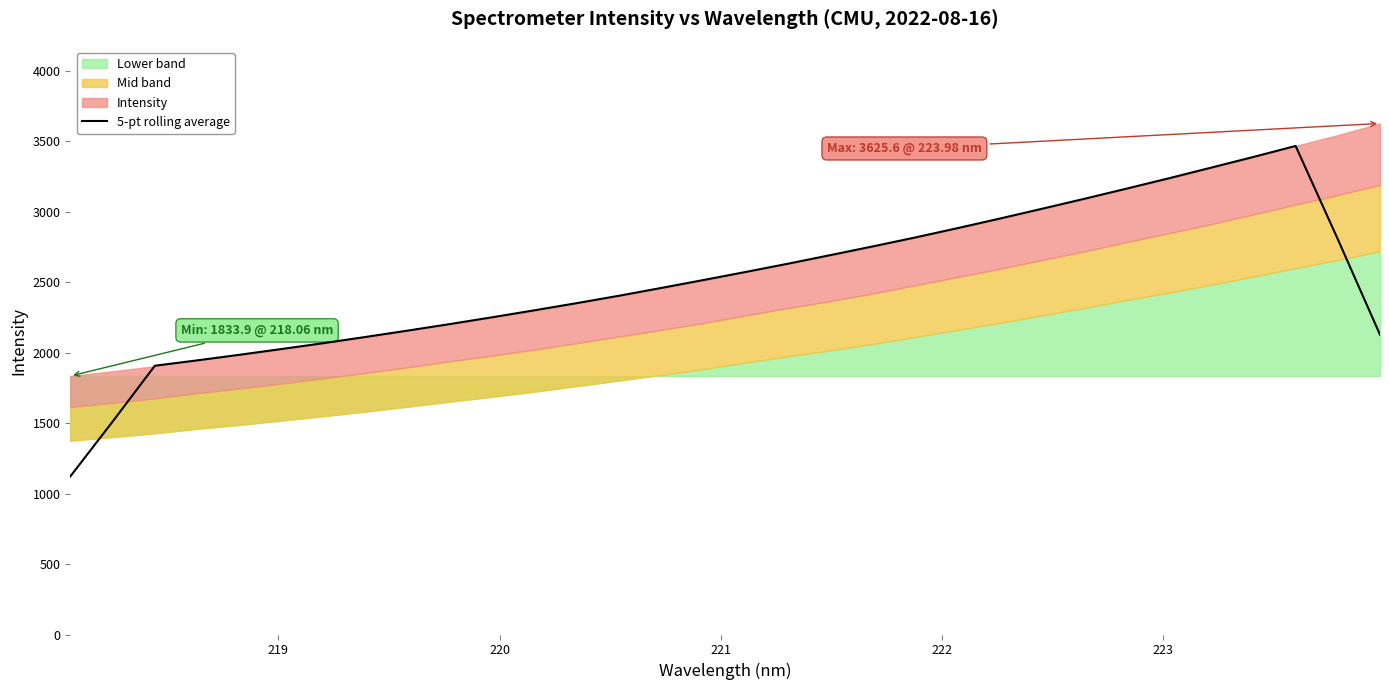

Is it true that the value at 223 is 495.4?

False